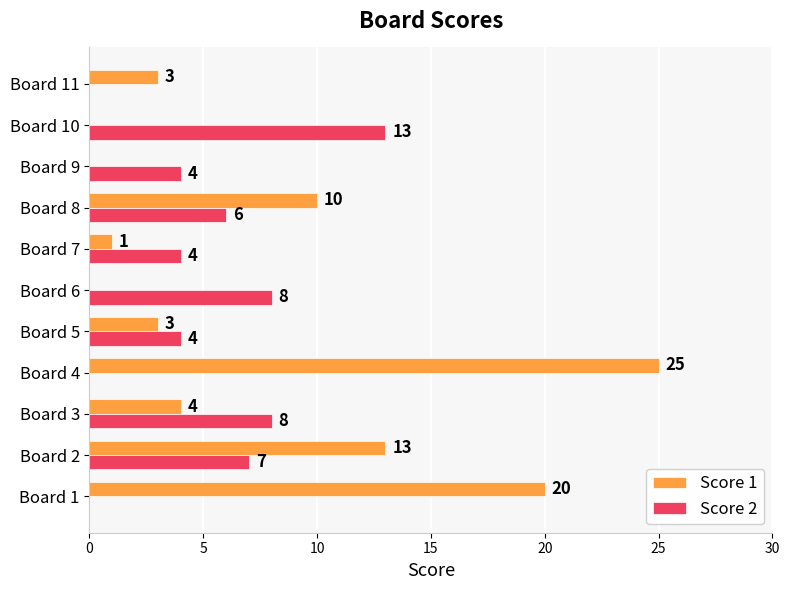

At which label does Score 1 reach its peak?

Board 4